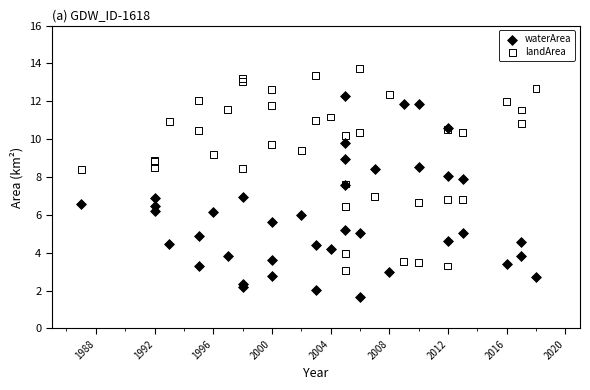

Which series contains the highest Y value?

landArea